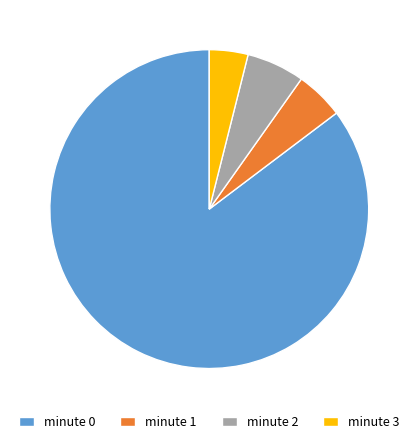

Which has a higher value, minute 1 or minute 2?

minute 2